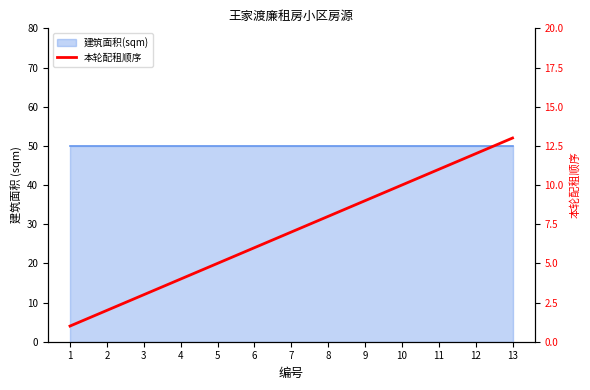

List the labels in order of value, smallest first.

1, 2, 3, 4, 5, 6, 7, 8, 9, 10, 11, 12, 13